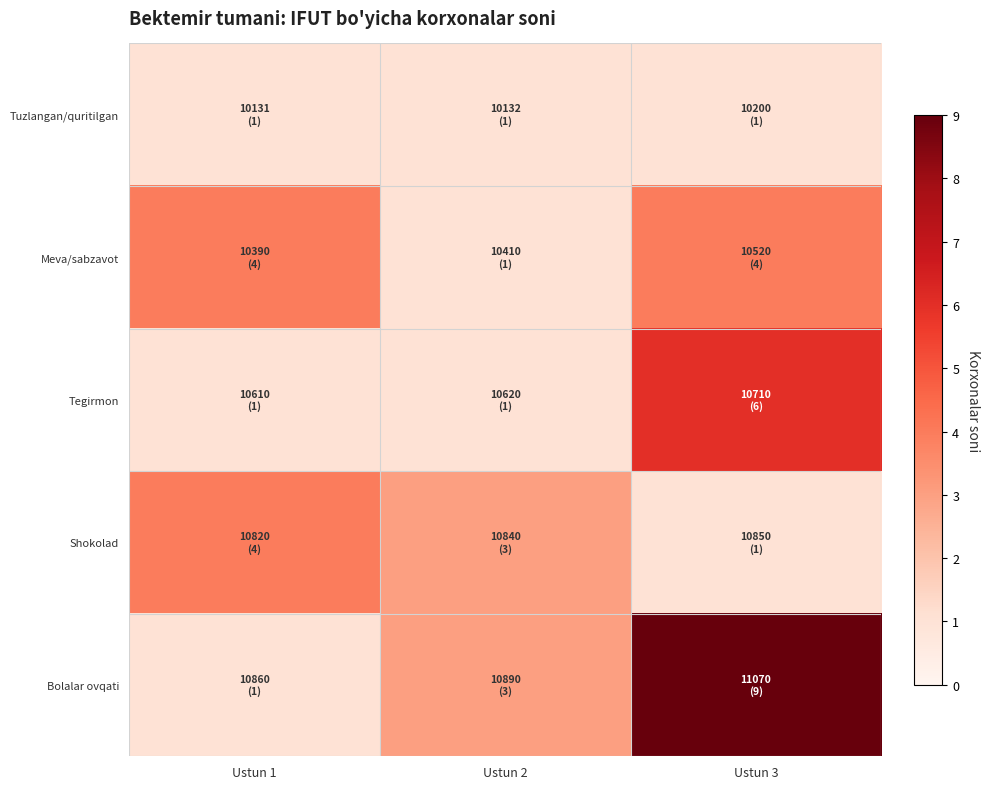

What is the spread (max minus min) of values at Ustun 3?

8